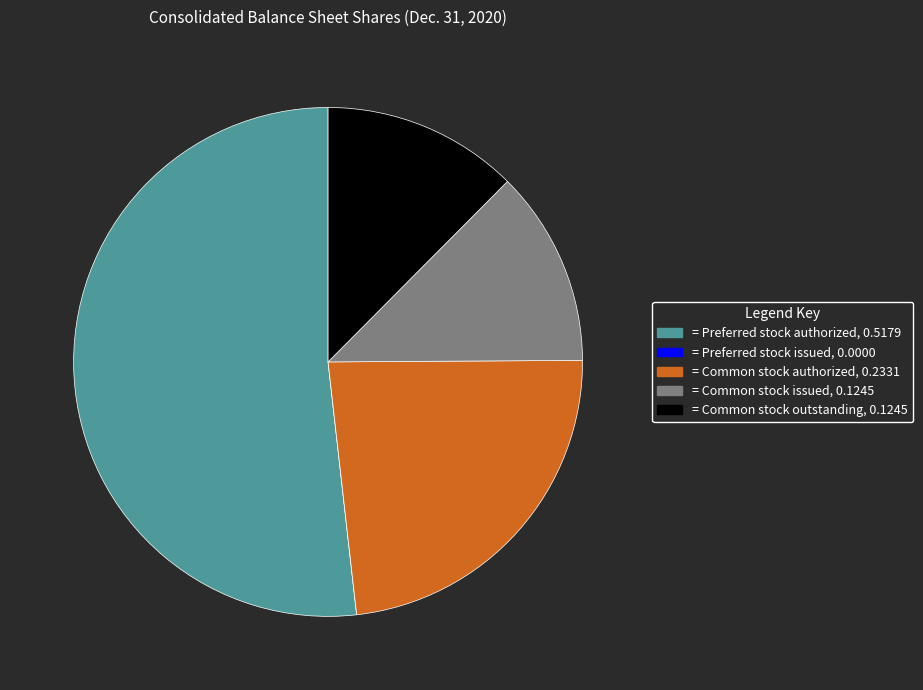

Does any single category account for the majority?

Yes